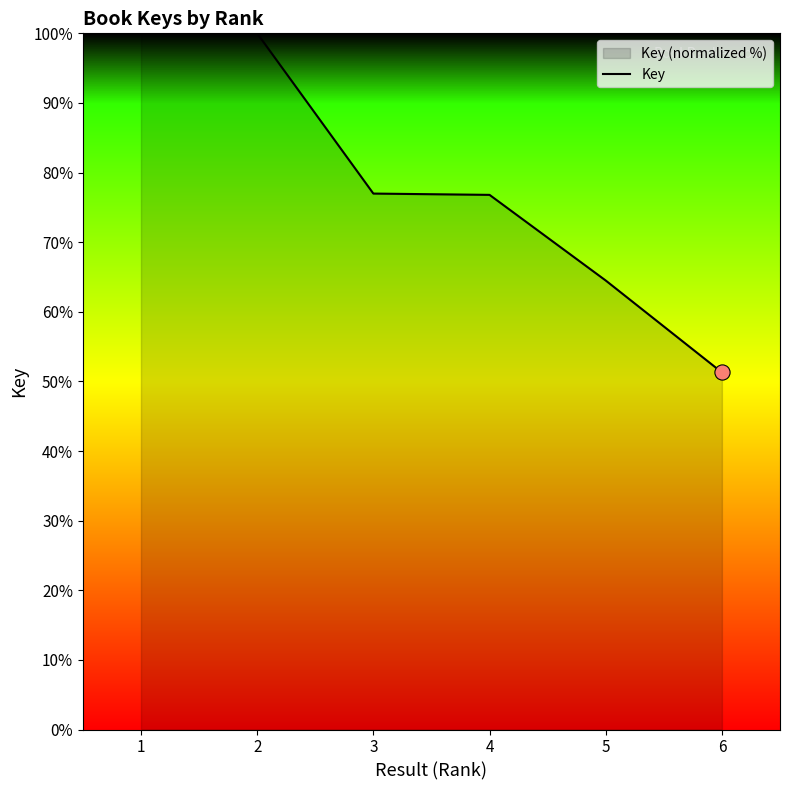

Which has a higher value, 5 or 1?

1